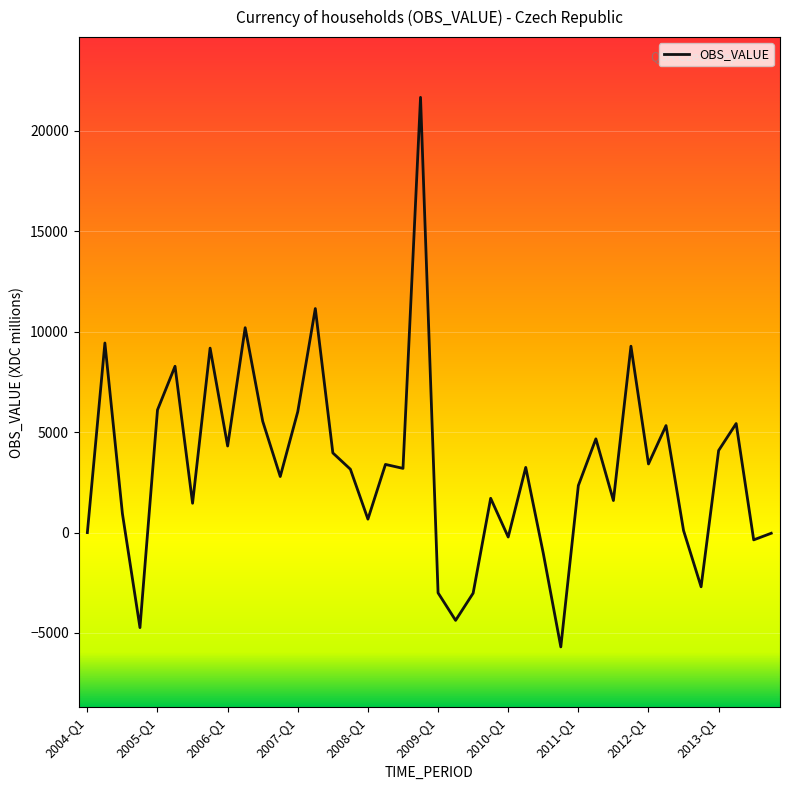

What is the difference between the maximum and minimum values?

27365